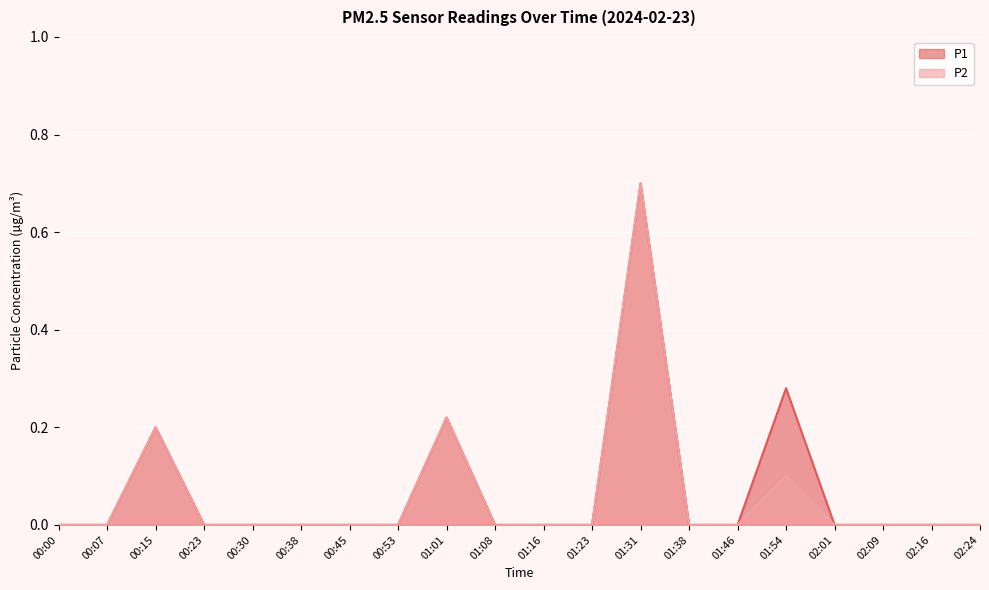

True or false: P2 has a value of 0.4 at 00:53.

False